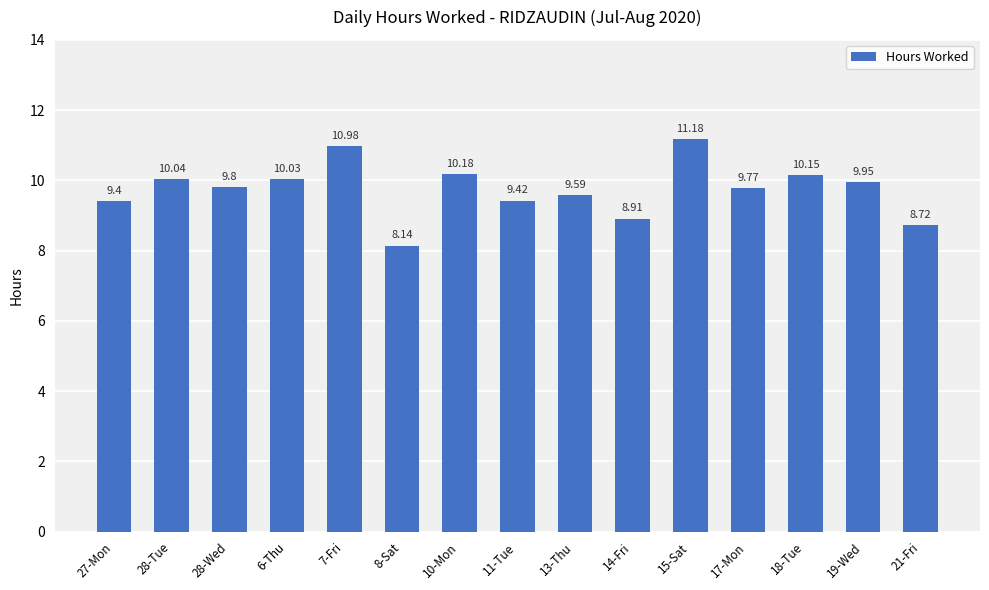

Between 7-Fri and 19-Wed, which is larger?

7-Fri